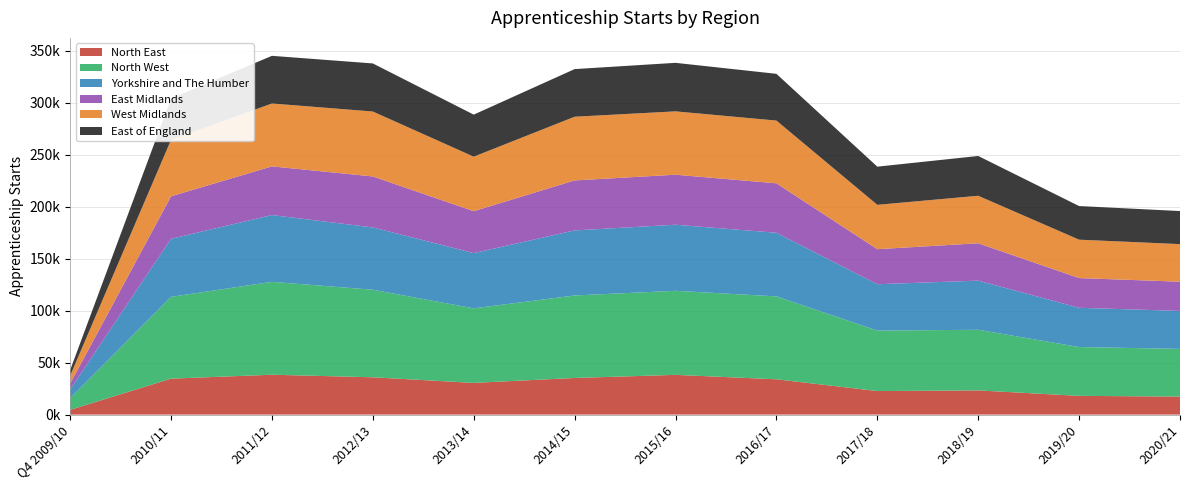

Reading left to right, transcribe all the data shown in this chart.

North East: 4550	34550	38340	35870	30480	35220	38210	33940	22640	23260	18010	17310
North West: 11210	78660	89310	84180	71670	79310	80820	79720	58120	58280	46950	45860
Yorkshire and The Humber: 8390	55800	64200	59900	53120	62550	63520	61150	44580	47260	37730	36520
East Midlands: 5640	40860	46790	49010	40290	48060	48080	47540	33690	35910	28560	28080
West Midlands: 7610	54290	60470	62430	52410	61240	60910	60330	42650	45670	36920	36130
East of England: 5410	39760	45820	46220	40430	45790	46650	44950	36700	38260	32330	31800